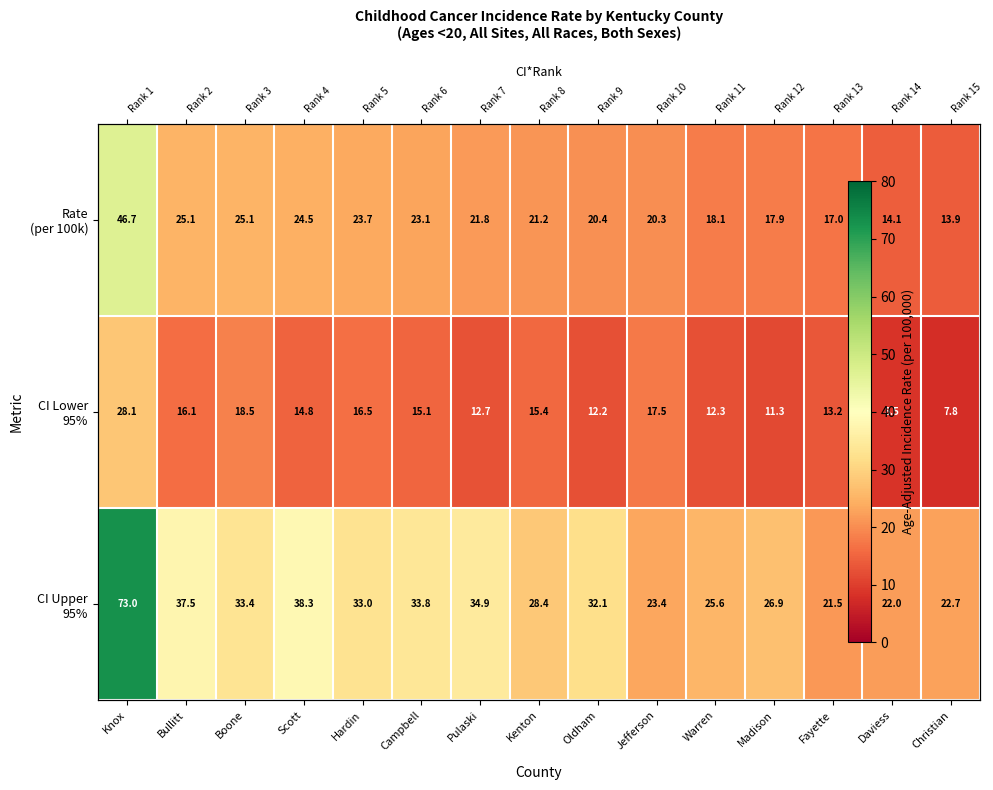

What is the difference between the maximum and second lowest values in the CI Lower 95% series?

19.6